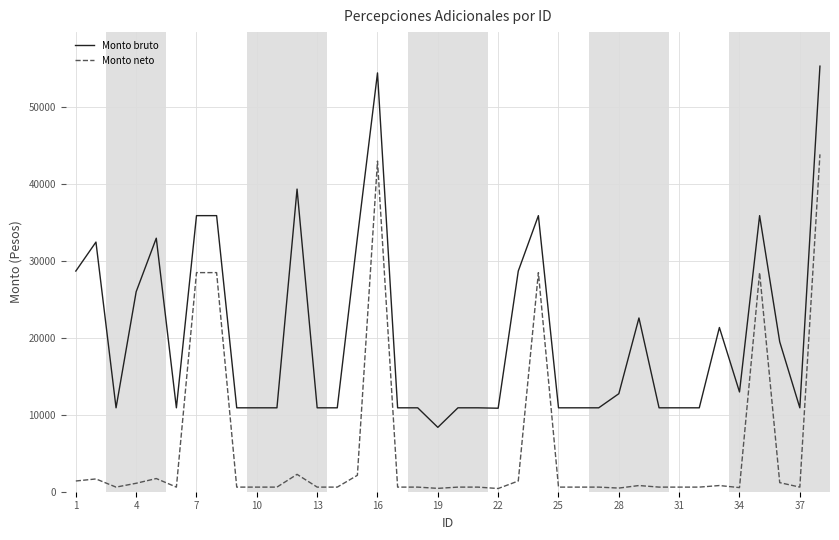

Which series has the largest range (max minus min)?

Monto bruto